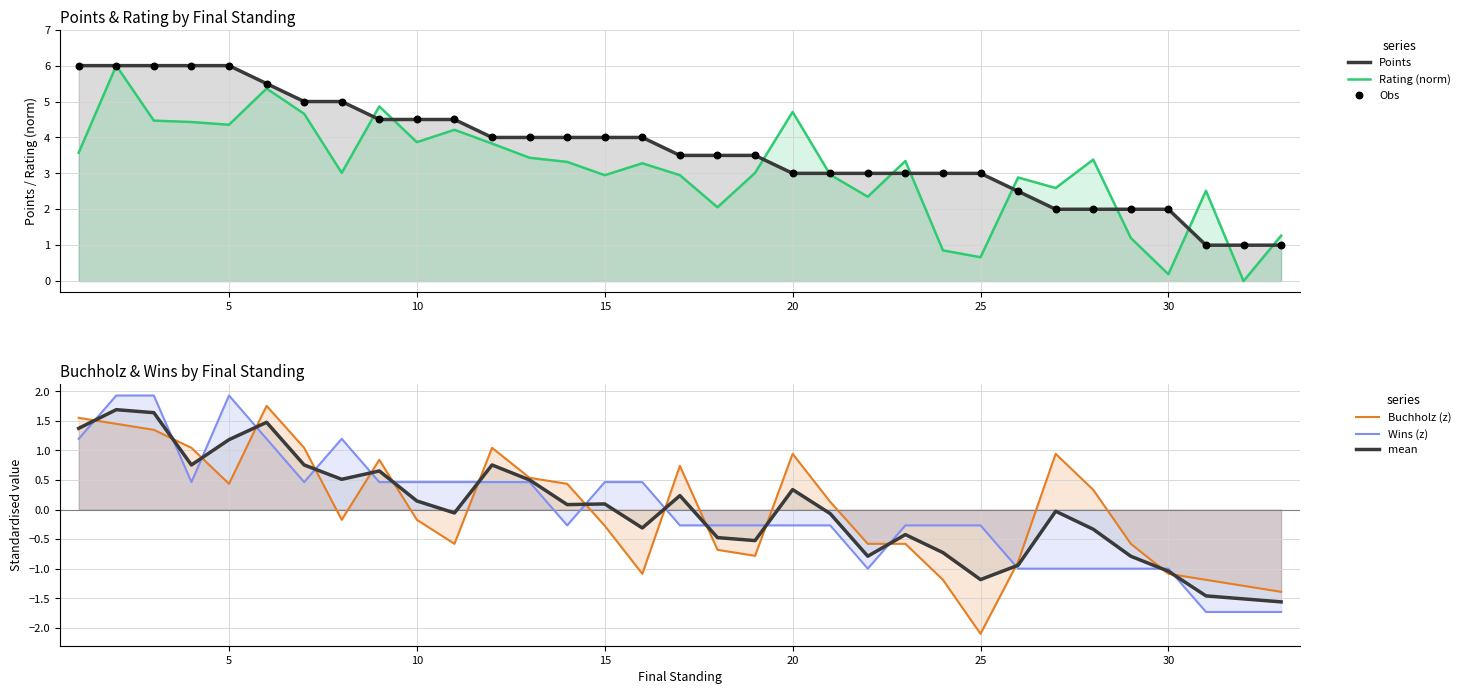

Which series has the widest spread of Y values?

Rating (norm)